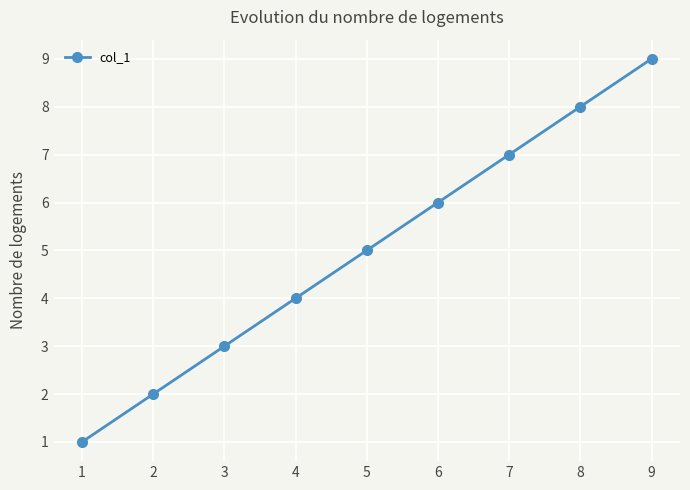

Does the chart display data point markers on the line(s)?

Yes